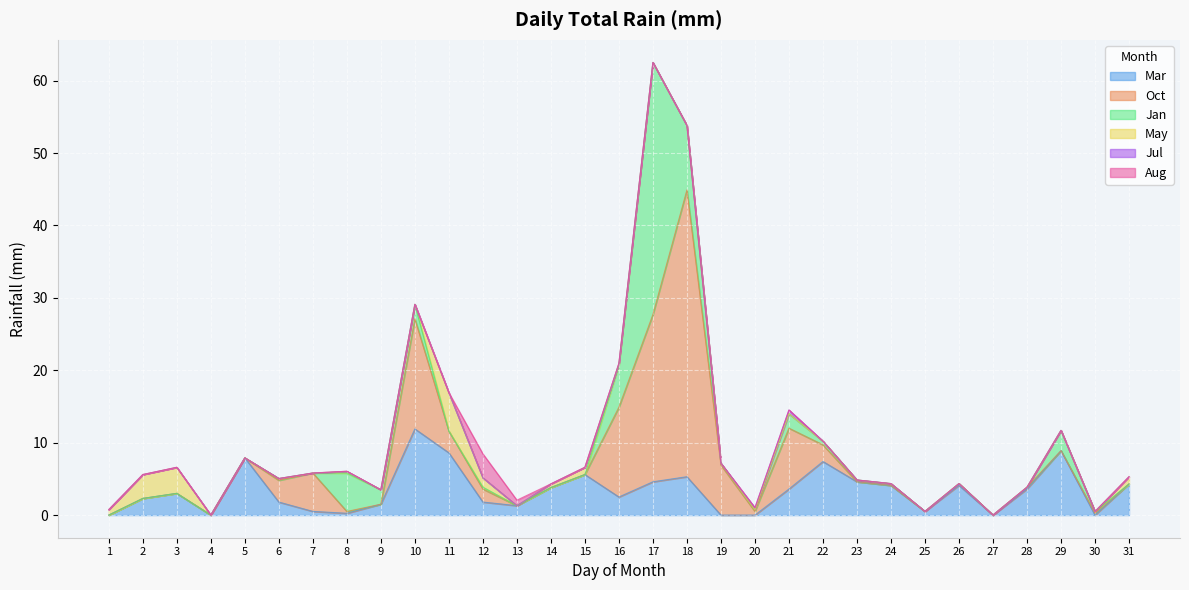

Which series ends up on top after the final intersection of Jan and Oct?

Jan